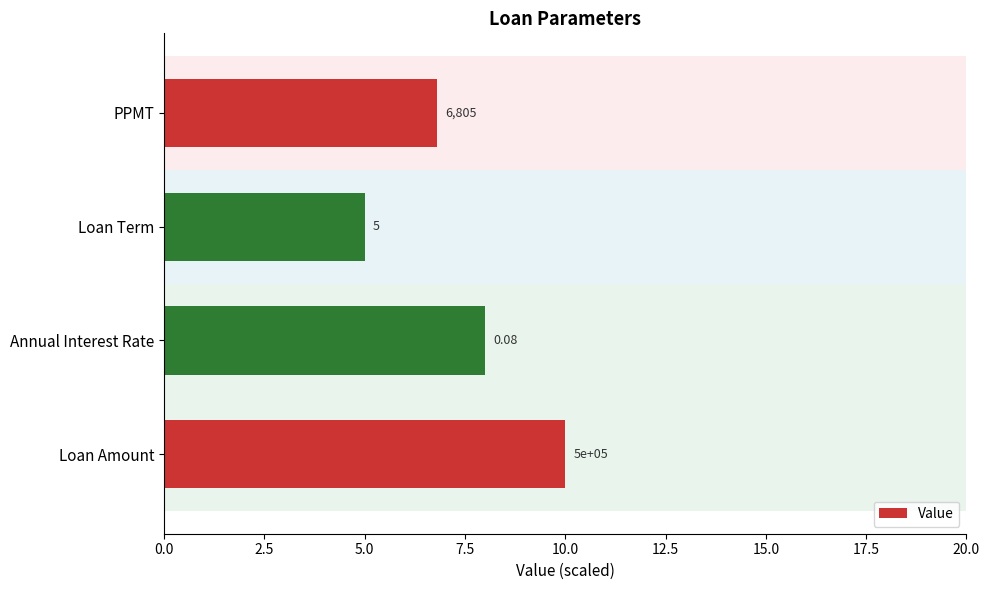

Are the bars horizontal?

Yes